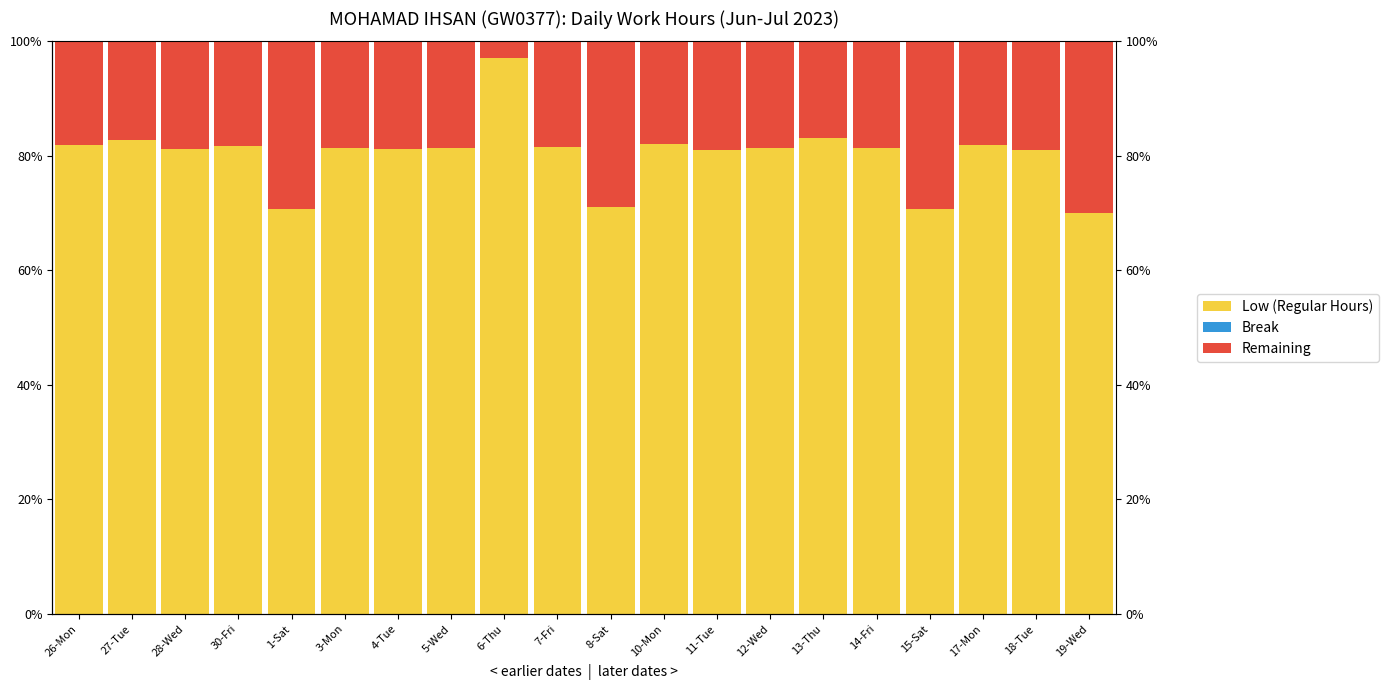

Rank the series by their average value, from highest to lowest.

Low (Regular Hours), Remaining, Break